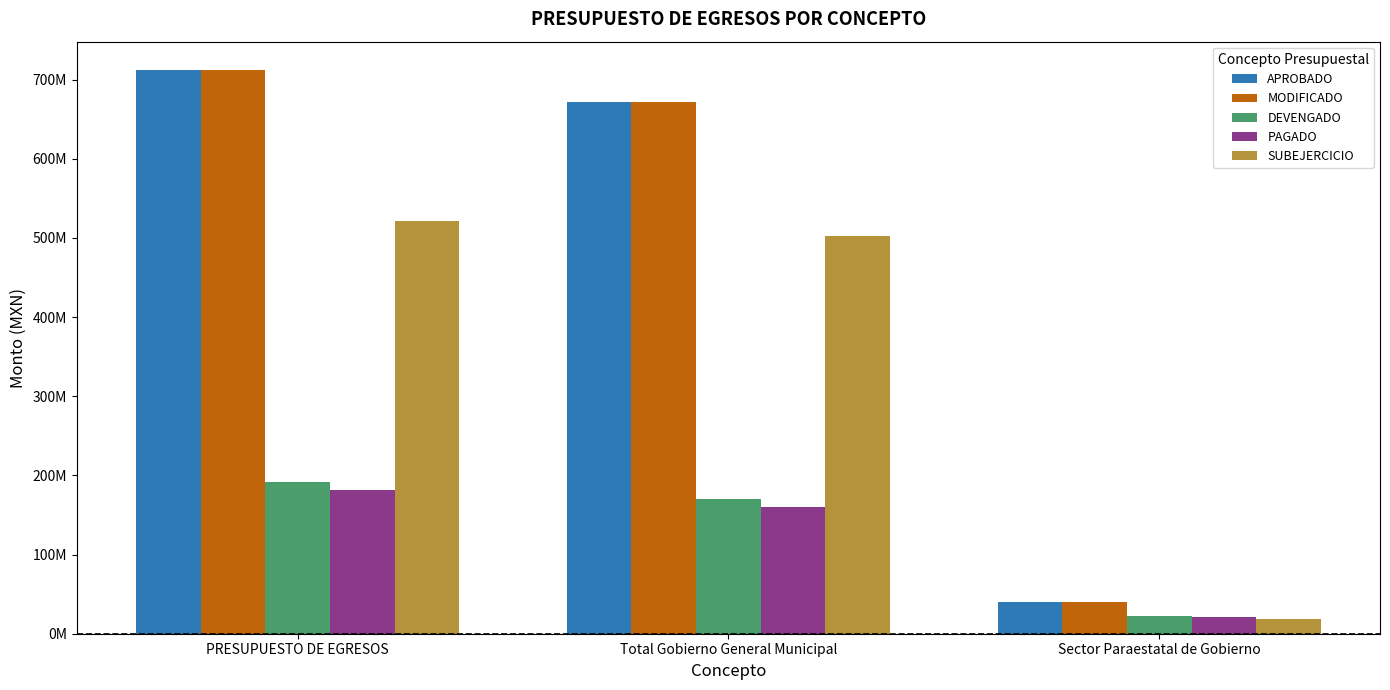

Are the bars horizontal?

No